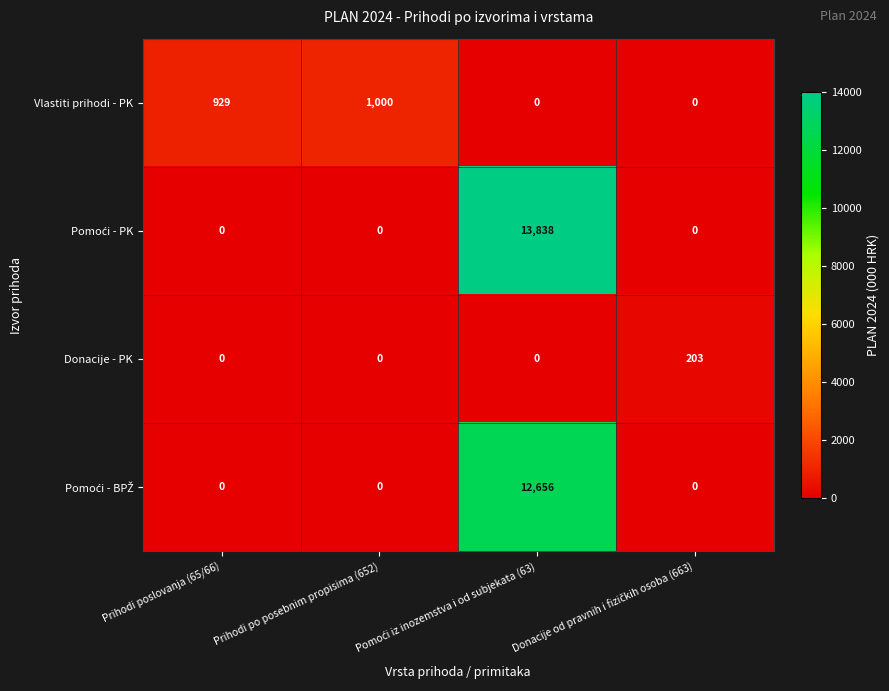

Count the number of data series in this chart.

4